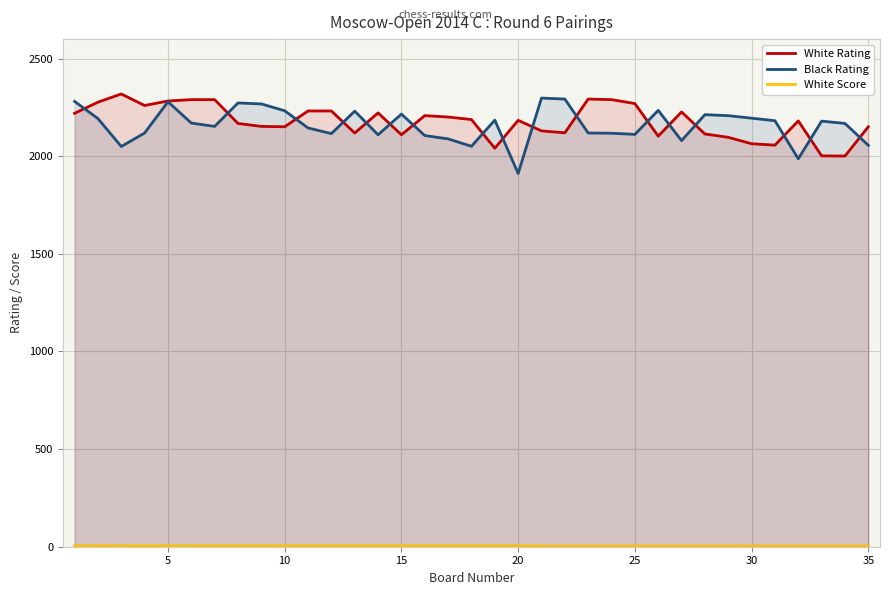

What is the smallest value displayed?

3.5